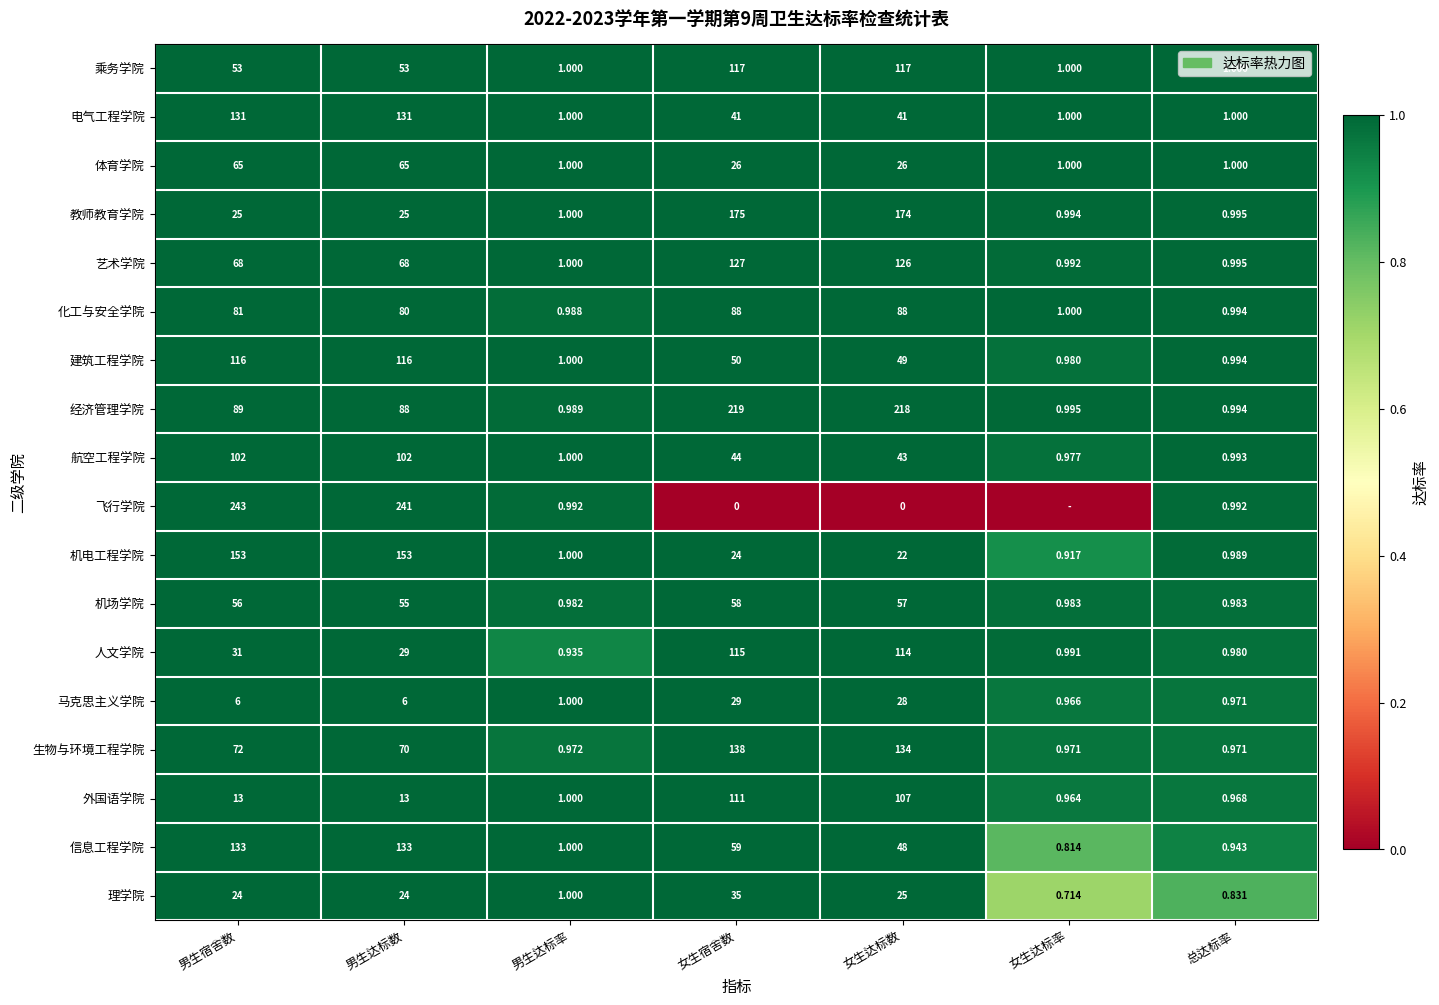

Is the value of 建筑工程学院 at 男生达标率 greater than the value of 信息工程学院 at 女生达标数?

No